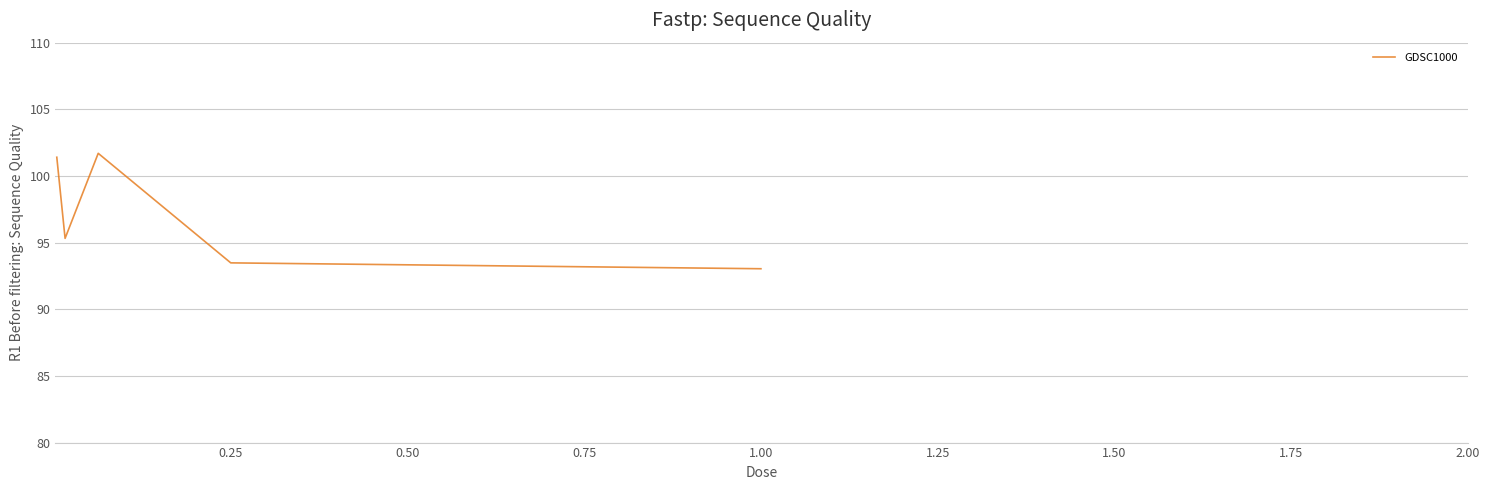

What is the sum of all values?

484.9